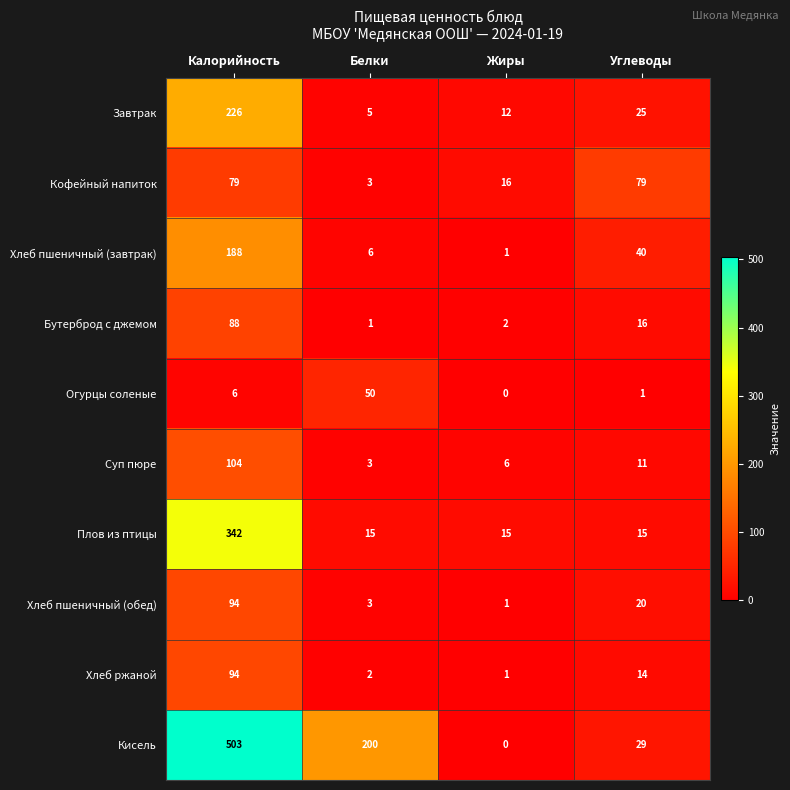

What is the difference between the Завтрак values at Калорийность and Жиры?

214